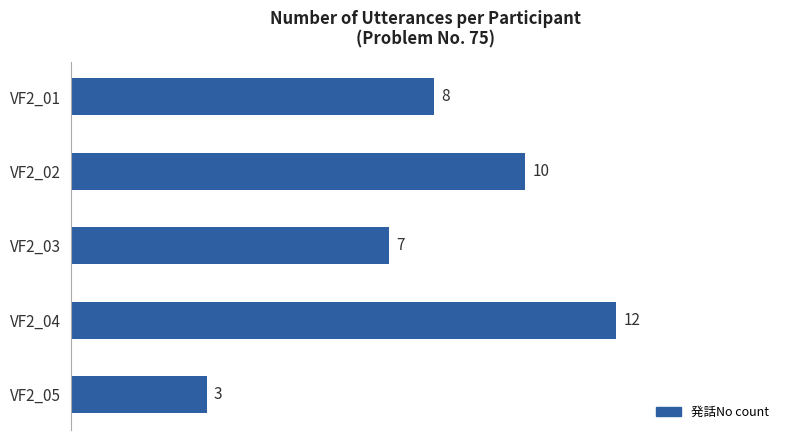

Count the number of categories in the chart.

5